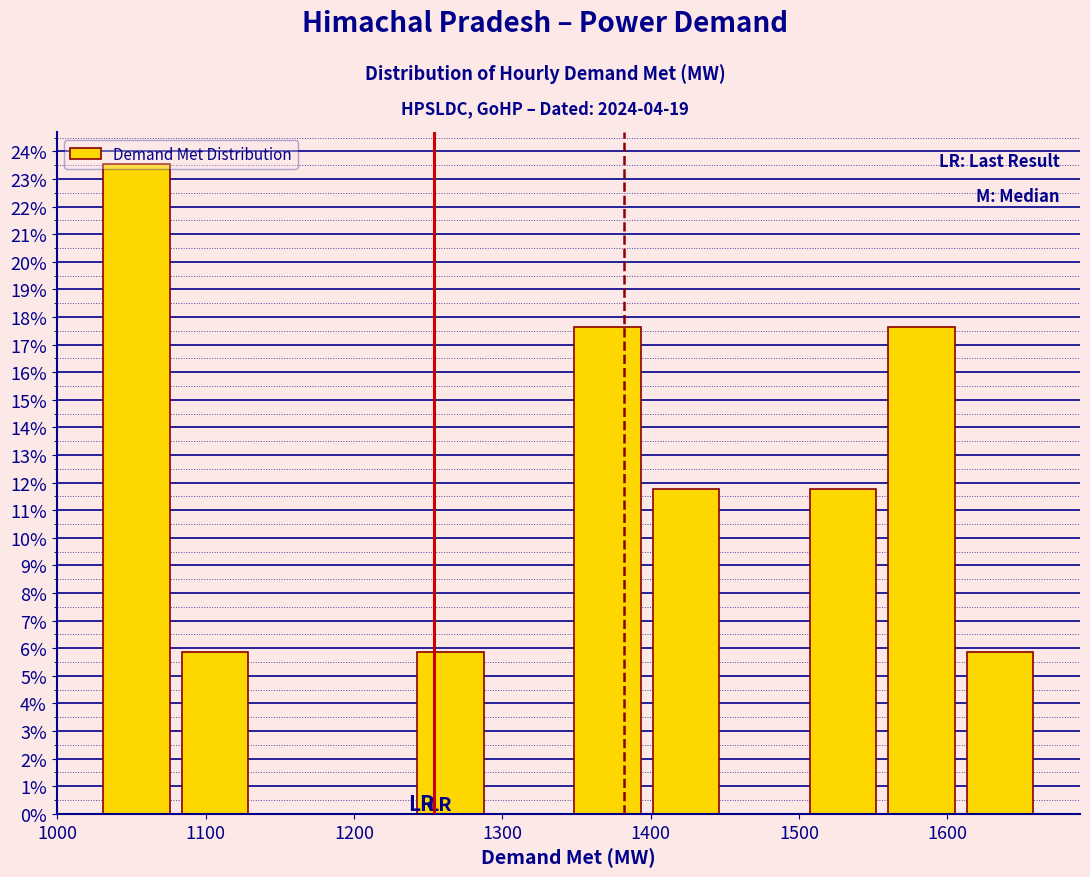

How tall is the bar that spans 1500 to 1560 on the x-axis? Neither the bar edges nor the heights are printed on the chart, so give them approximately, as read against the axes.

11.8